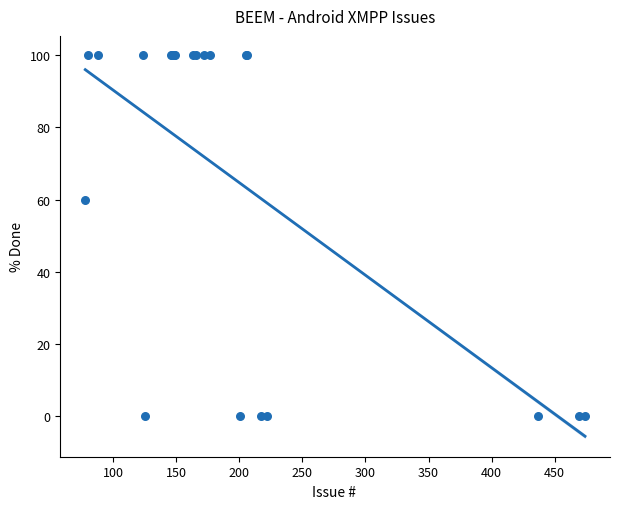

What Y value in the scatter plot is closest to 50?

60